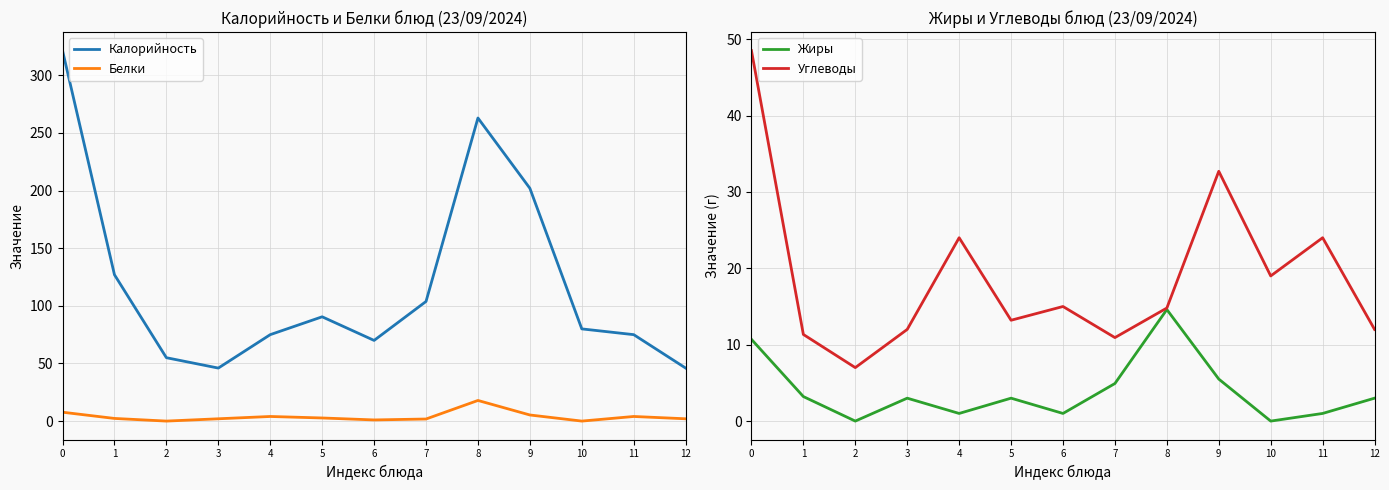

True or false: Углеводы and Калорийность intersect in this chart.

False